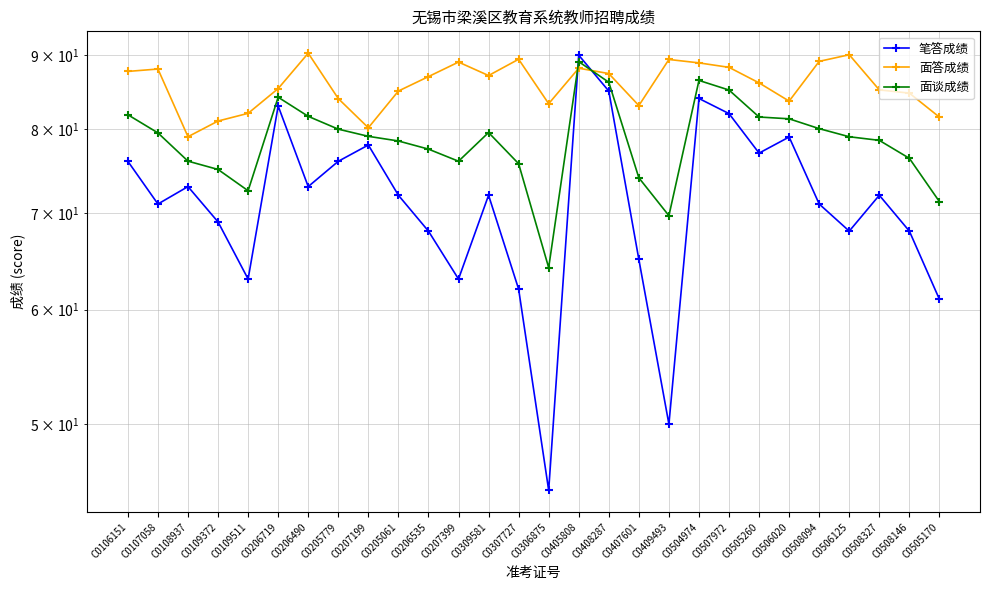

At which category does the chart reach its minimum across all series?

C0306875